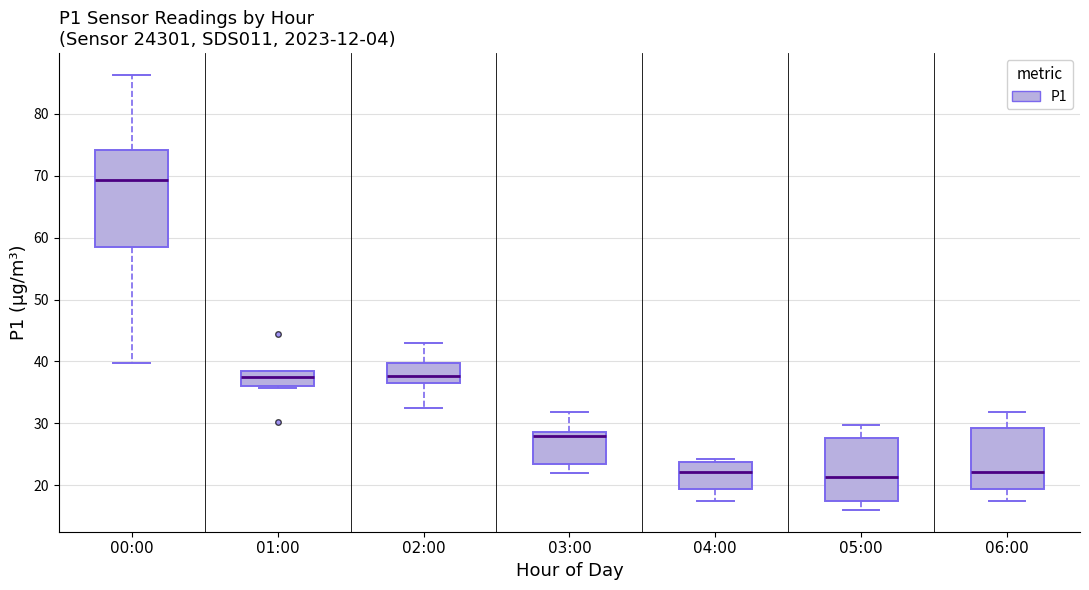

Which box's median line is the highest?

00:00